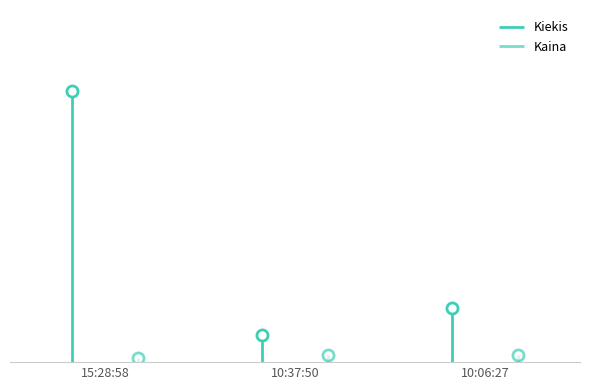

What is the value of the Kiekis point at the 2nd from the left?

1.0